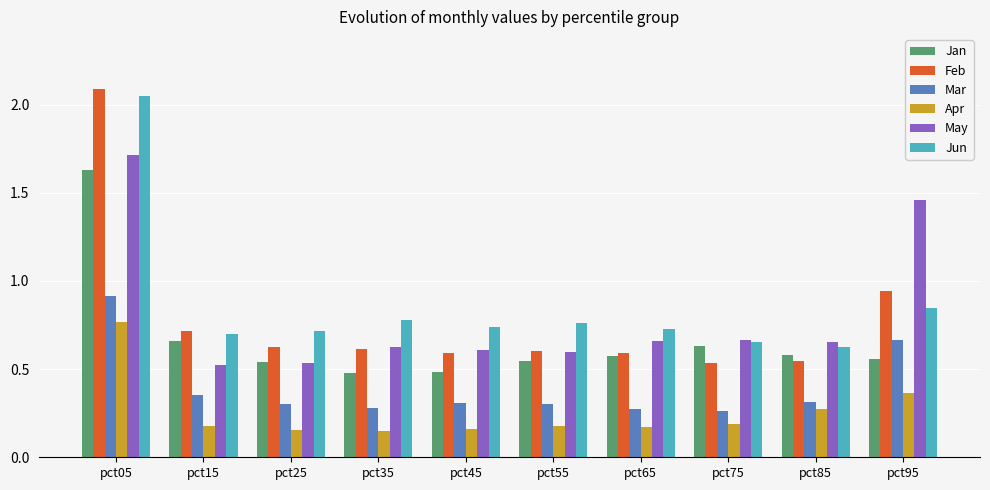

Is the value of May at pct05 greater than the value of Jun at pct15?

Yes